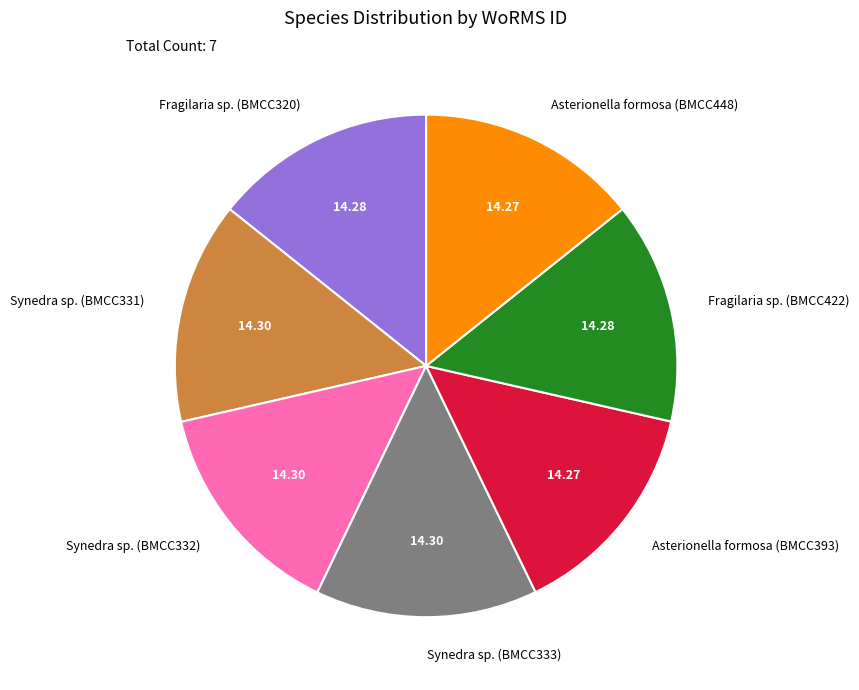

Does Asterionella formosa (BMCC393) represent more than half of the total?

No